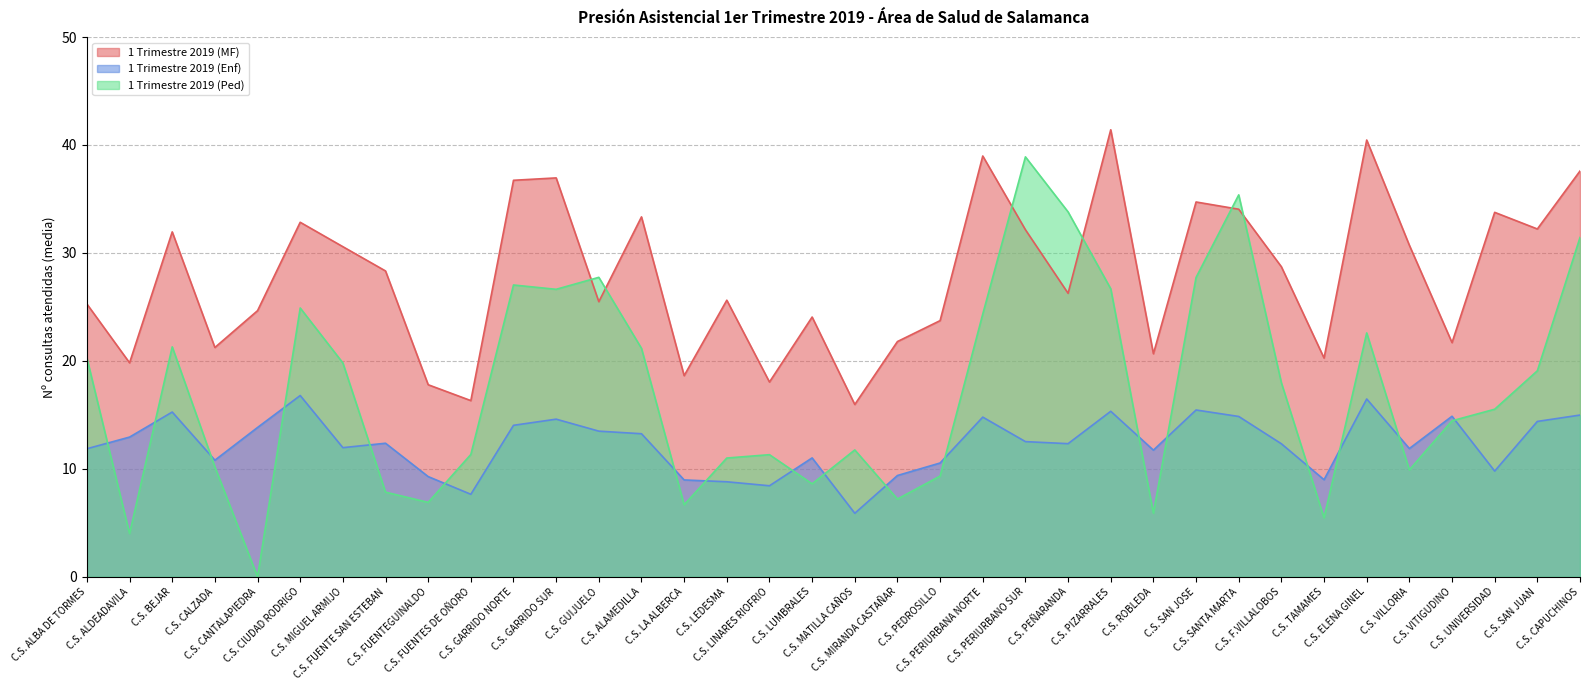

True or false: 1 Trimestre 2019 (MF) and 1 Trimestre 2019 (Enf) cross at least once.

False